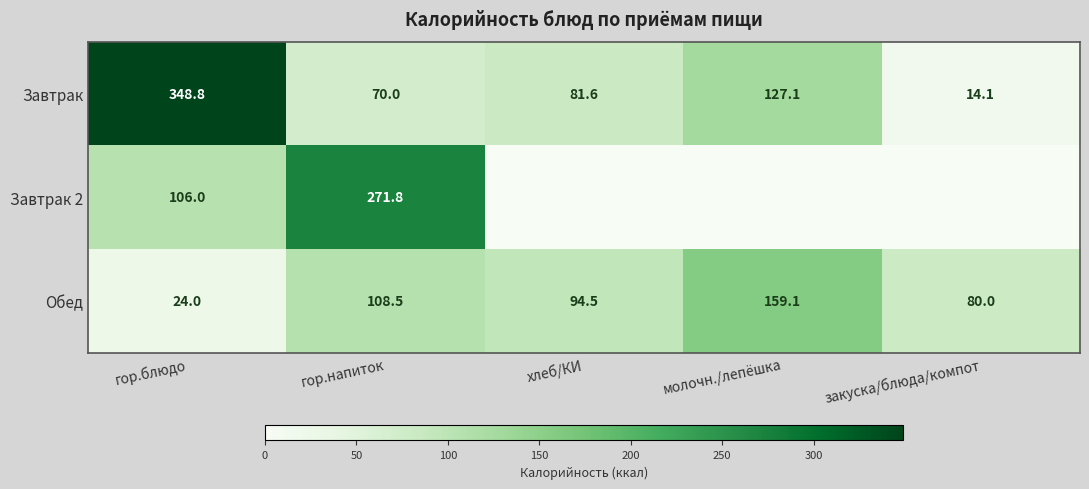

What is the difference between the maximum and minimum values in the Завтрак series?

334.7